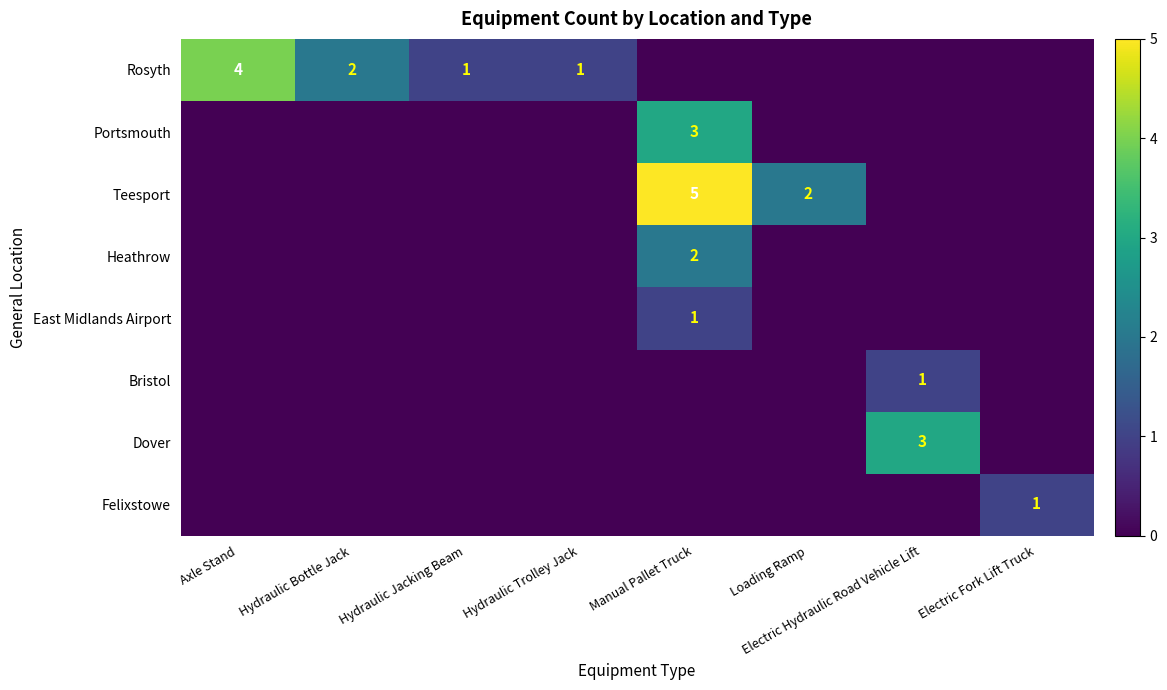

The Rosyth series shows 3 at Hydraulic Bottle Jack. True or false?

False